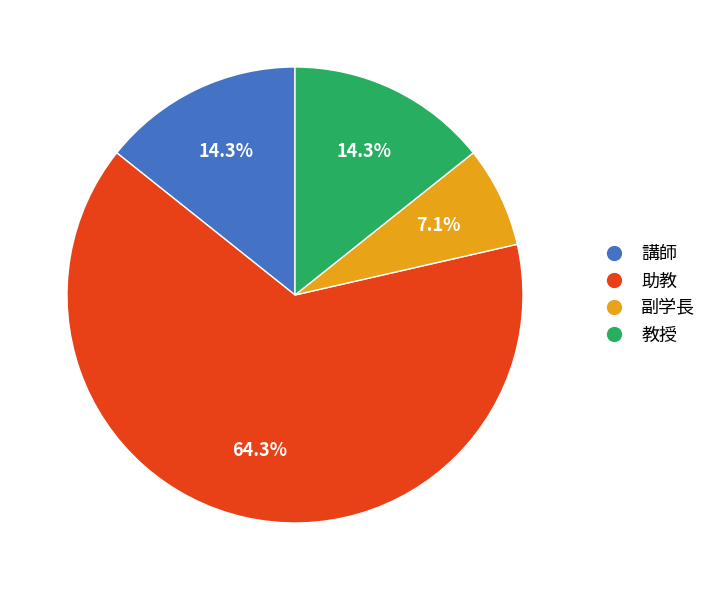

What is the largest slice in the pie chart?

助教